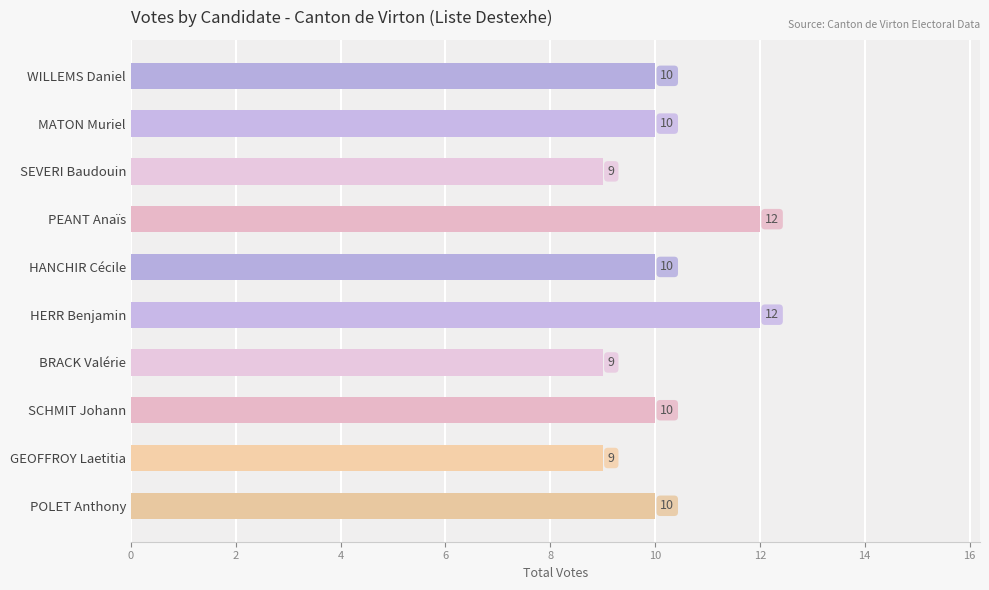

What is the difference between the maximum and minimum values?

3